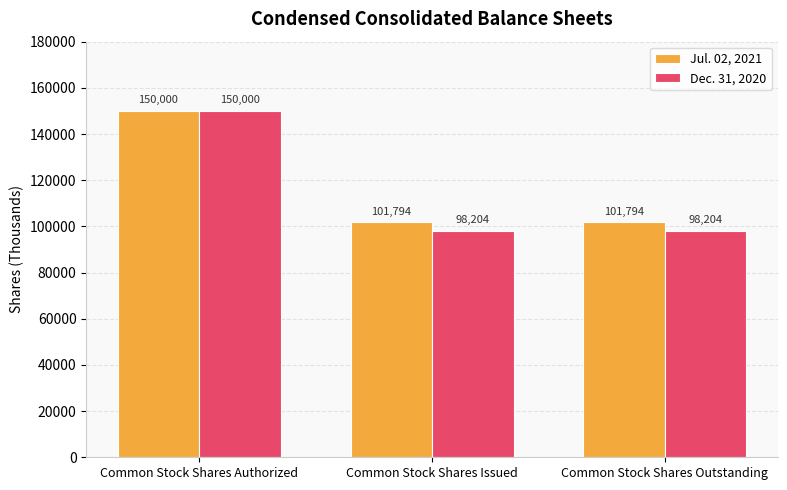

What is the smallest value displayed?

98204